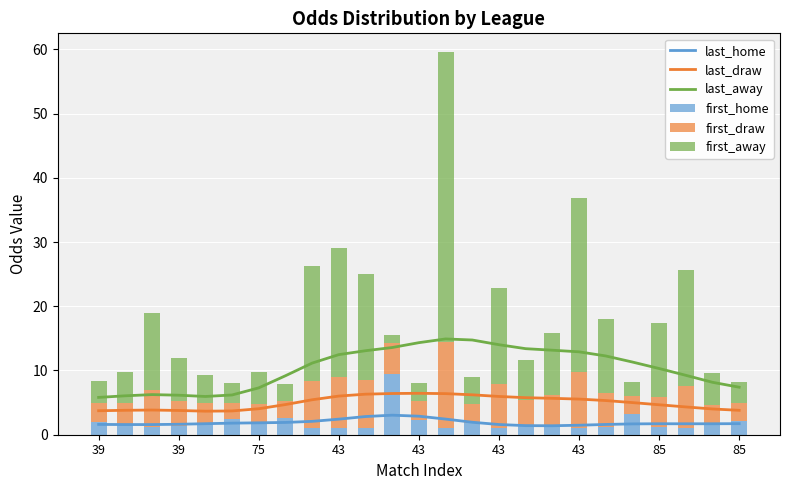

Which series has the largest total across all categories?

last_away